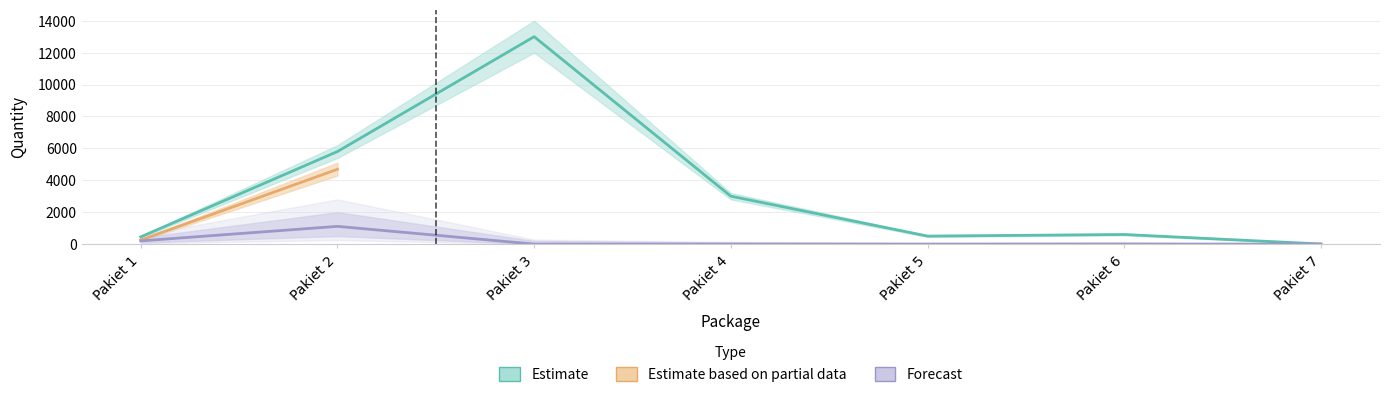

At which category does the chart reach its minimum across all series?

Pakiet 3